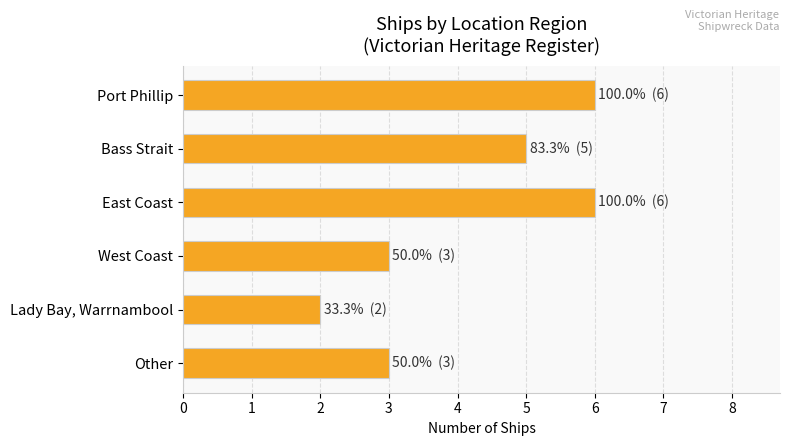

The value at Bass Strait is 9. True or false?

False